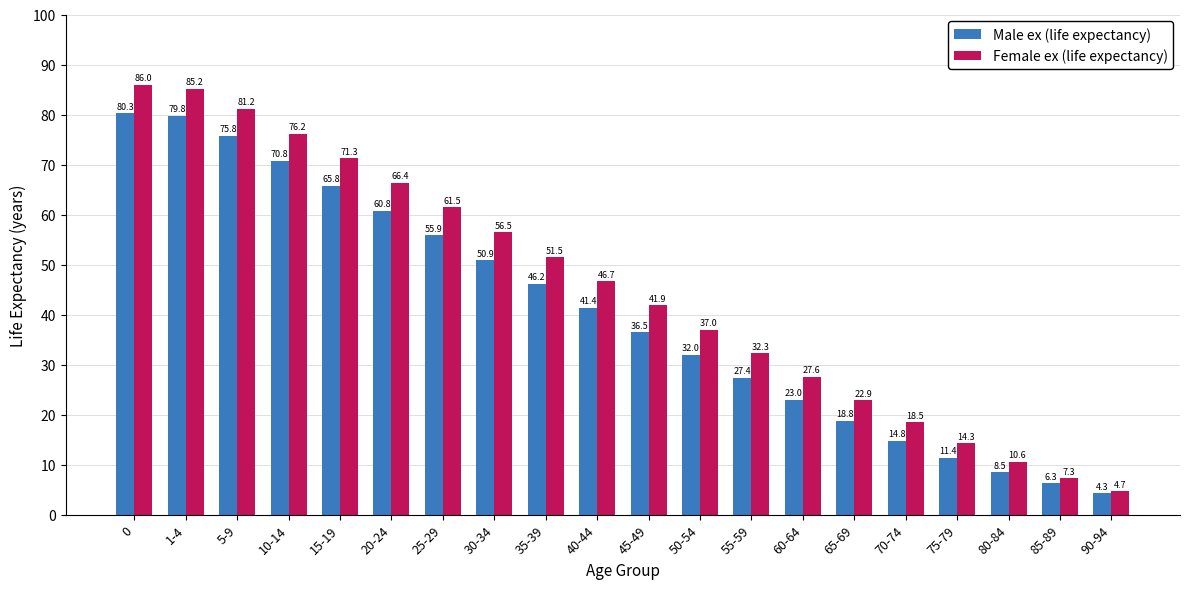

Reading left to right, transcribe all the data shown in this chart.

Male ex (life expectancy): 80.3	79.8	75.8	70.8	65.8	60.8	55.9	50.9	46.2	41.4	36.5	32.0	27.4	23.0	18.8	14.8	11.4	8.5	6.3	4.3
Female ex (life expectancy): 86.0	85.2	81.2	76.2	71.3	66.4	61.5	56.5	51.5	46.7	41.9	37.0	32.3	27.6	22.9	18.5	14.3	10.6	7.3	4.7